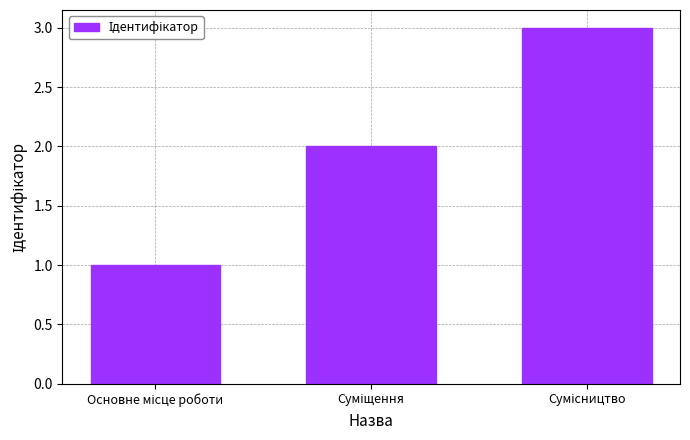

What is the sum of all values?

6